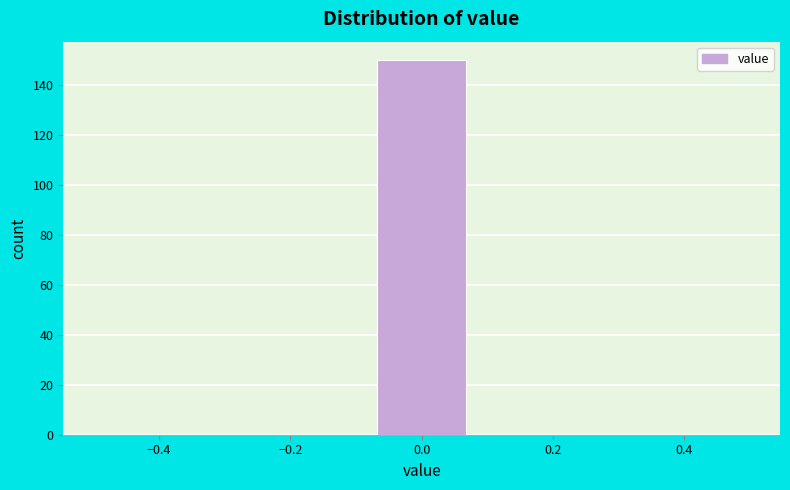

What is the height of the bar covering -0.08 to 0.08 on the x-axis? Neither the bar edges nor the heights are printed on the chart, so give them approximately, as read against the axes.

150